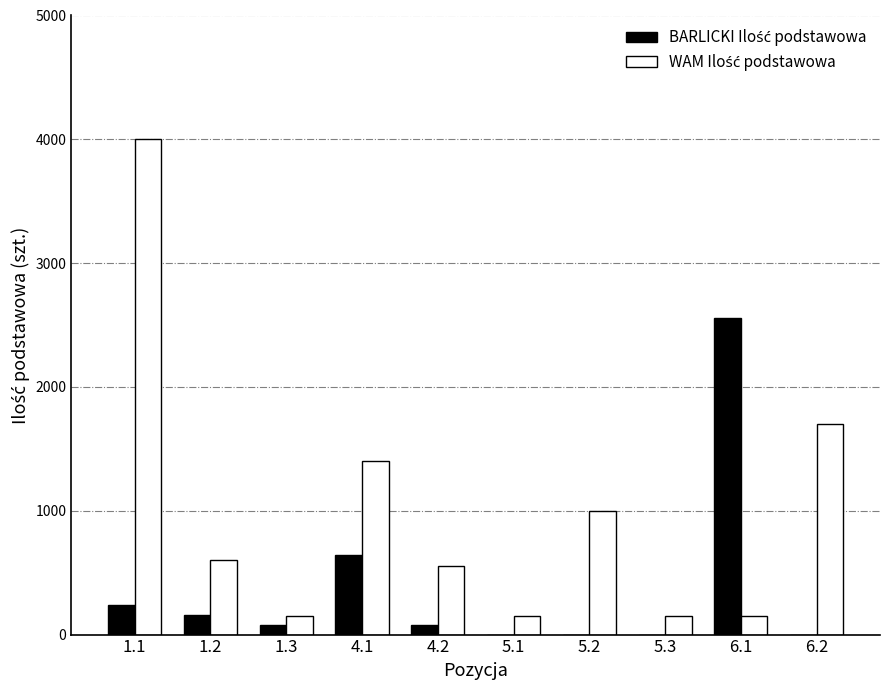

At which category is the sum across all series the highest?

1.1